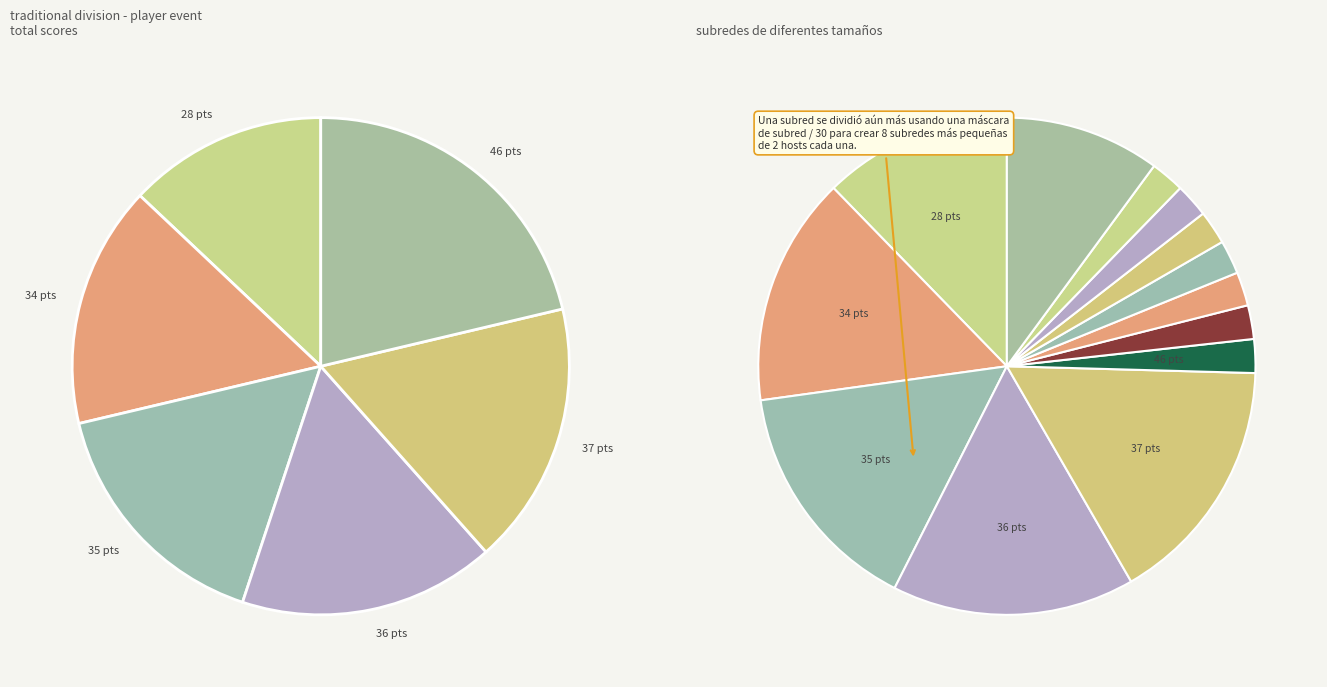

How many segments does this pie chart have?

6